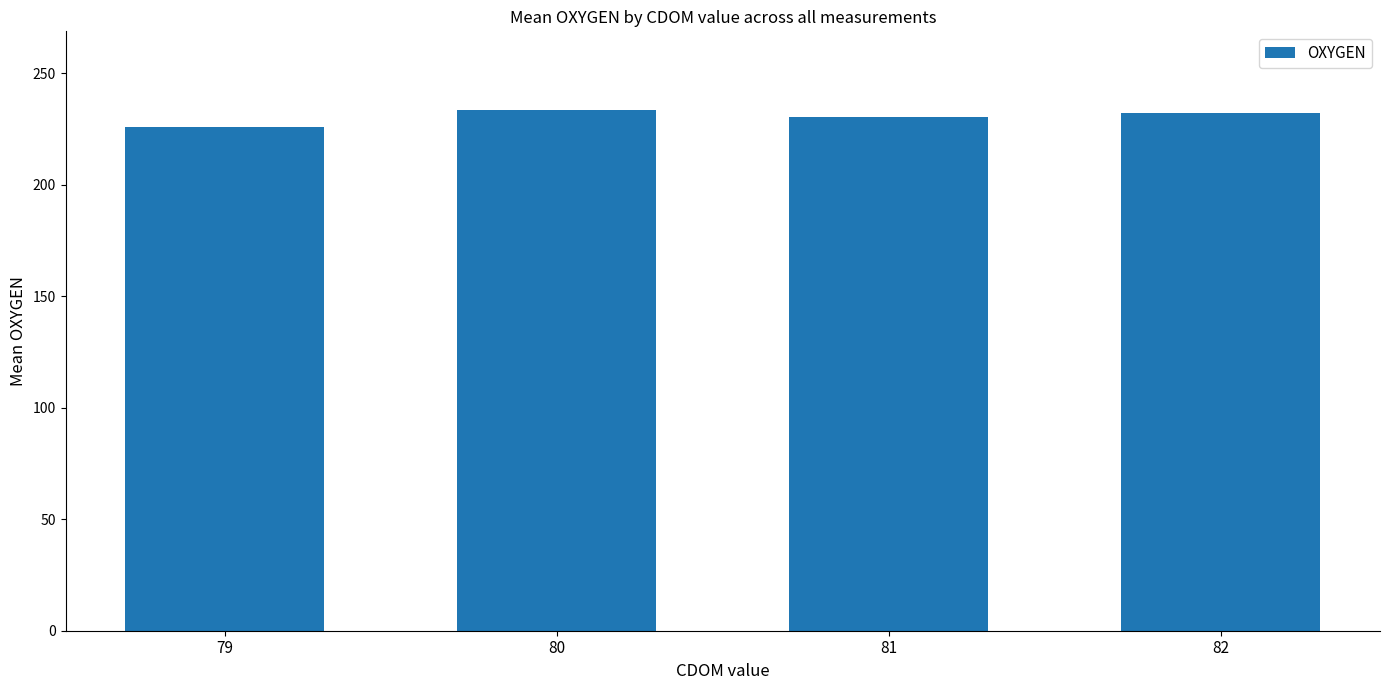

Reading left to right, transcribe all the data shown in this chart.

225.9	233.6	230.1	232.0